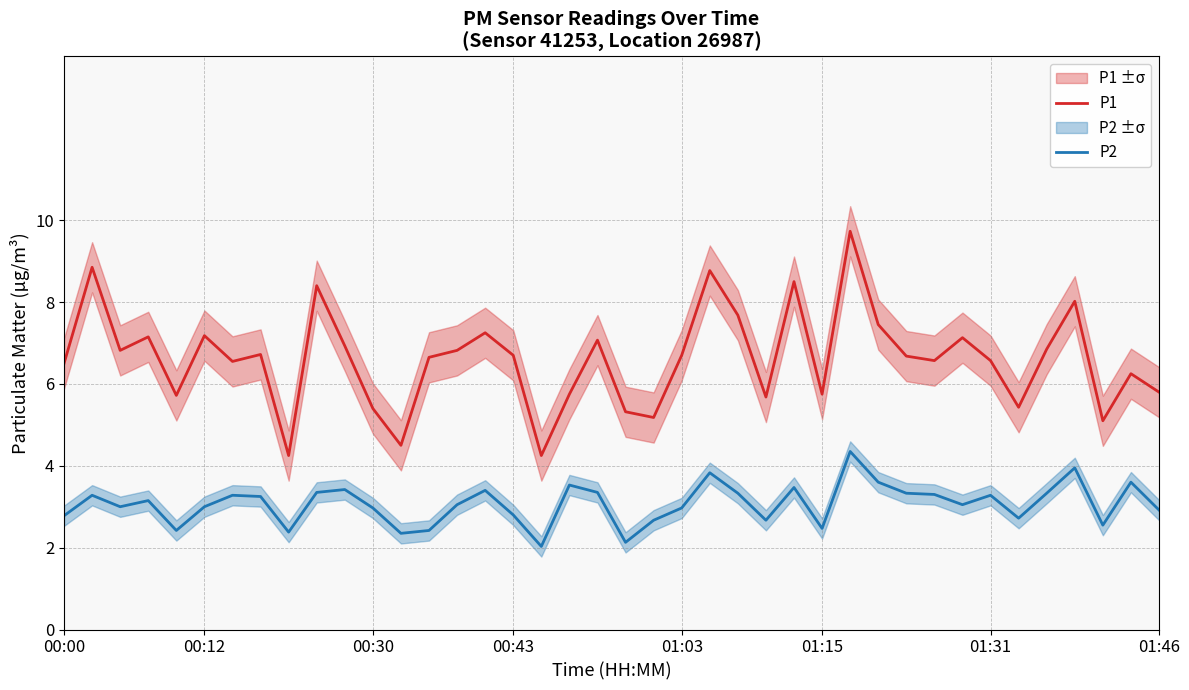

True or false: P2 and P1 cross at least once.

False